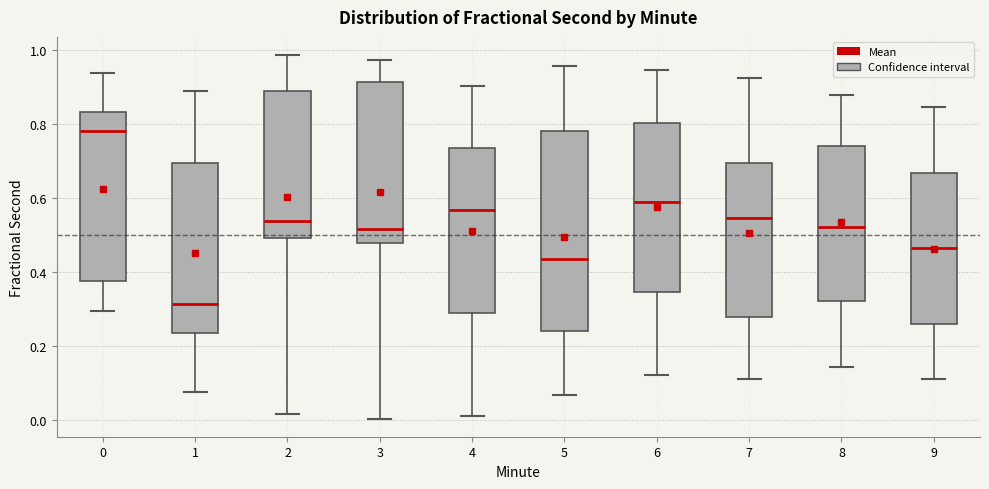

Reading left to right, read every box against the y-axis: the position of its median line, the range the box covers, and the ends of its whiskers. The values are not printed on the chart, so give them approximately, as read against the axis.

0: median 0.78, box 0.38 to 0.84, whiskers 0.30 to 0.94
1: median 0.32, box 0.24 to 0.70, whiskers 0.08 to 0.88
2: median 0.54, box 0.50 to 0.88, whiskers 0.02 to 0.98
3: median 0.52, box 0.48 to 0.92, whiskers 0.00 to 0.98
4: median 0.56, box 0.30 to 0.74, whiskers 0.02 to 0.90
5: median 0.44, box 0.24 to 0.78, whiskers 0.06 to 0.96
6: median 0.58, box 0.34 to 0.80, whiskers 0.12 to 0.94
7: median 0.54, box 0.28 to 0.70, whiskers 0.12 to 0.92
8: median 0.52, box 0.32 to 0.74, whiskers 0.14 to 0.88
9: median 0.46, box 0.26 to 0.66, whiskers 0.12 to 0.84